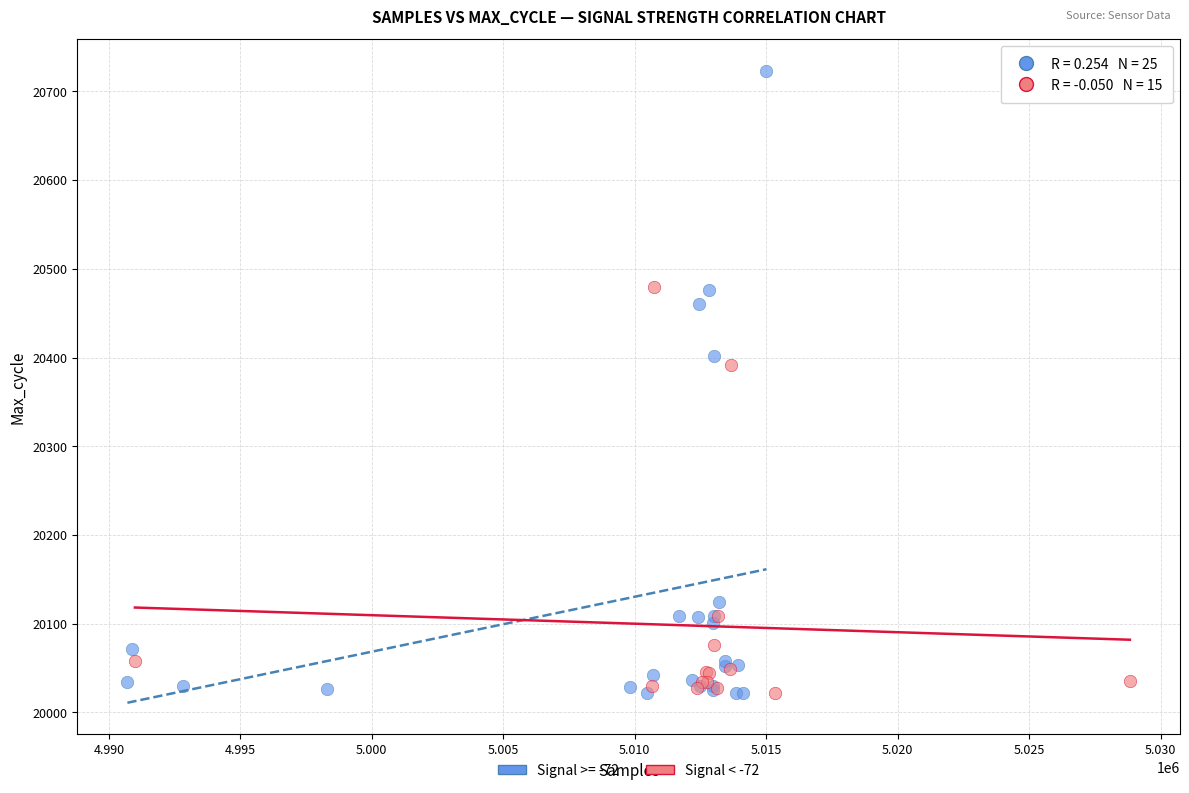

Which series reaches the maximum Y coordinate?

Signal >= -72